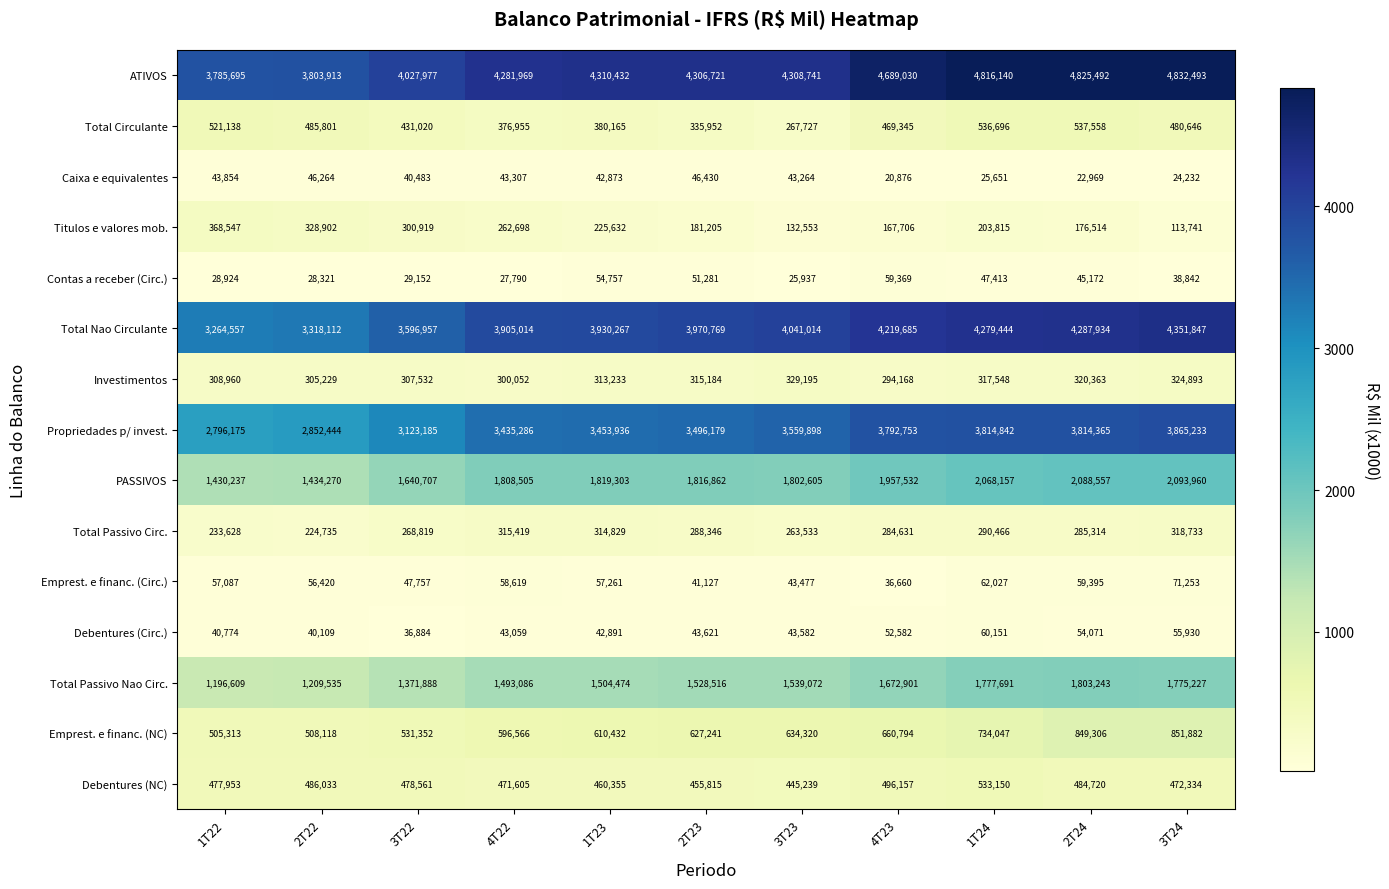

Is it true that Debentures (Circ.) equals 56719 at 3T23?

False